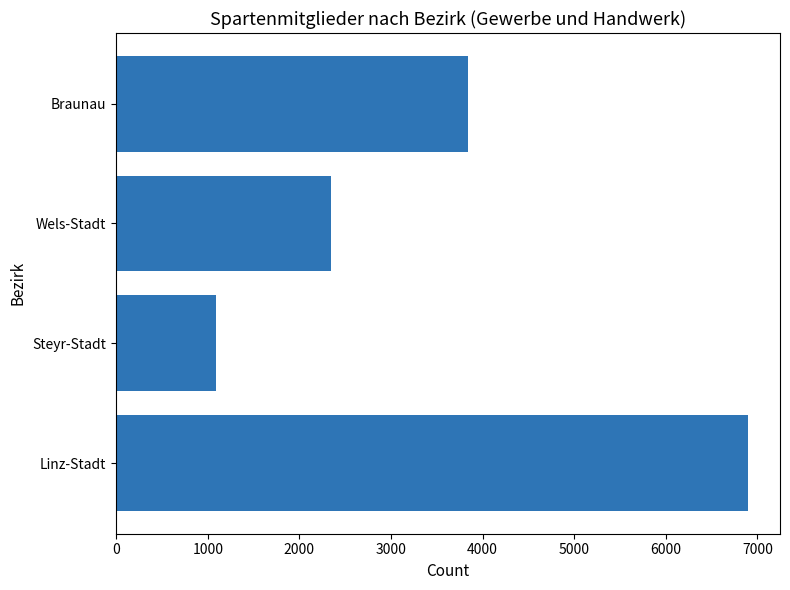

True or false: the data shows 6901 at Linz-Stadt.

True